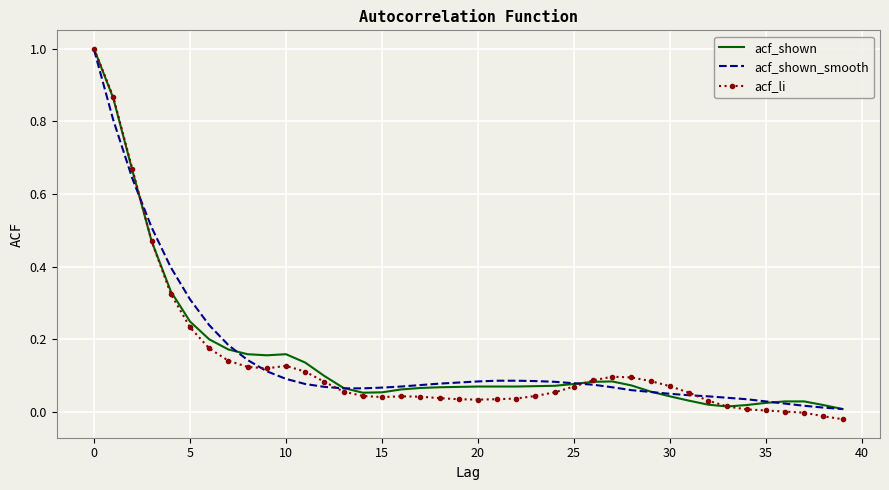

What is the greatest value displayed?

1.0